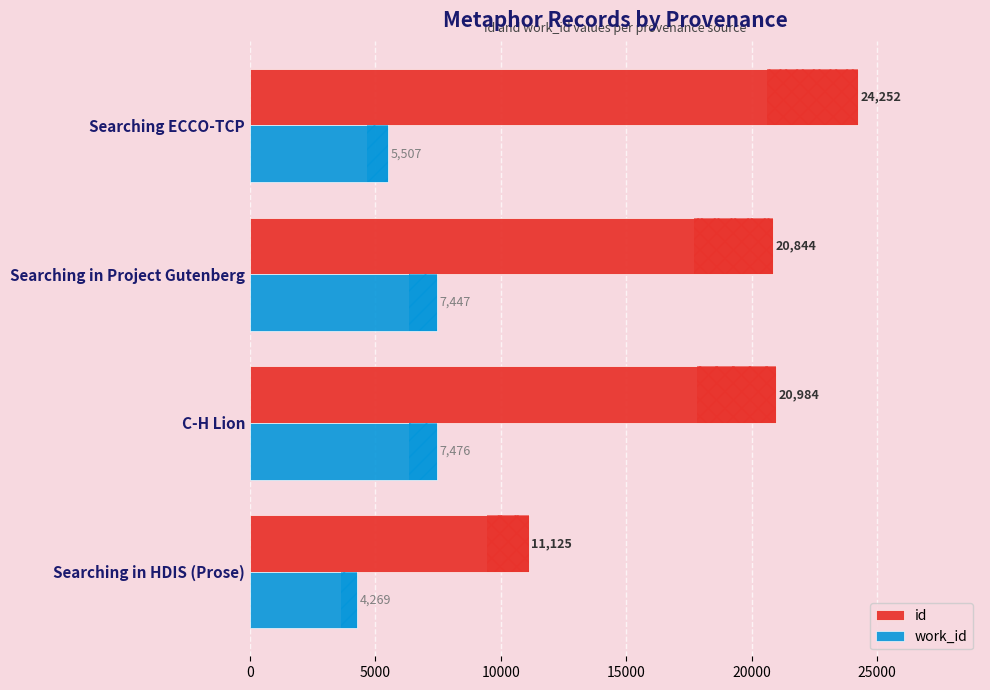

List the labels in order of work_id value, largest first.

C-H Lion, Searching in Project Gutenberg, Searching ECCO-TCP, Searching in HDIS (Prose)